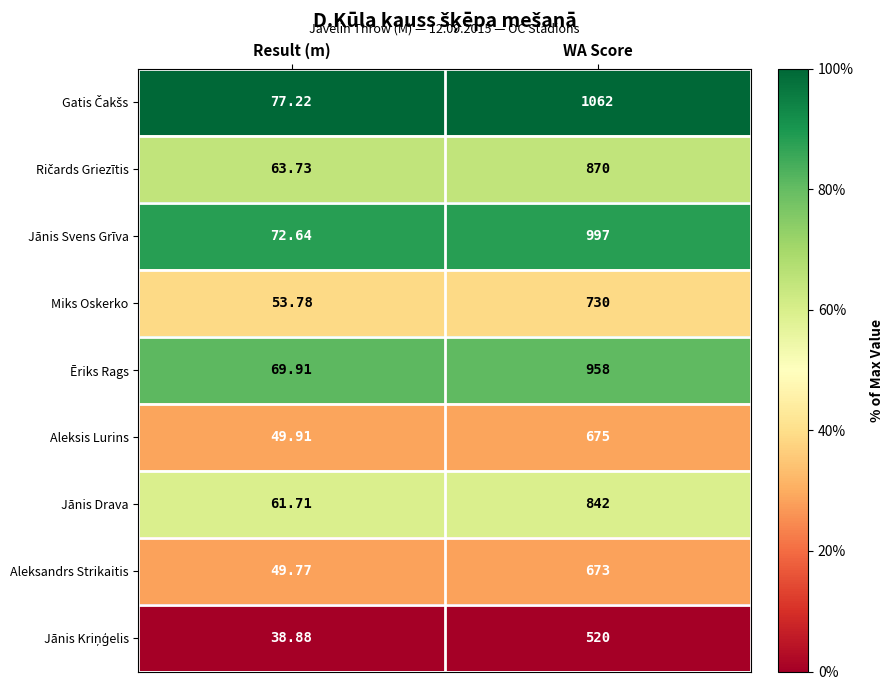

What is the spread (max minus min) of values at WA Score?

542.0